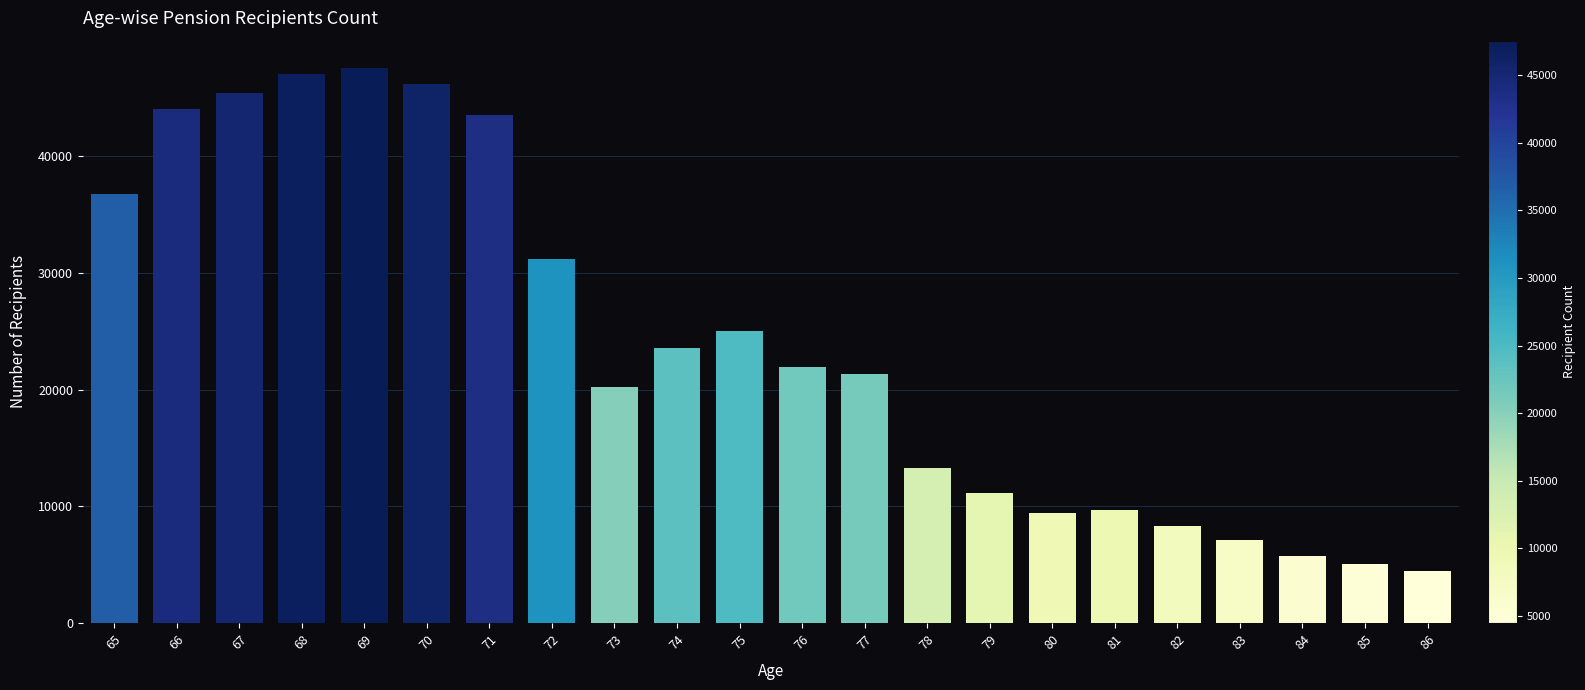

Which has a higher value, 75 or 66?

66